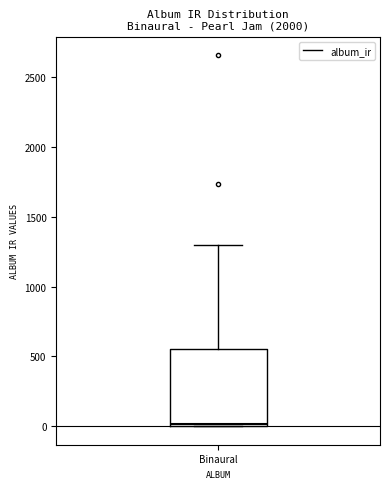

Read this box plot against the y-axis: the position of the median line, the range covered by the box, and the ends of both whiskers. The values are not printed on the chart, so give them approximately, as read against the axis.

median 0 (just above the box's lower edge), box 0 to 550, whiskers 0 to 1300